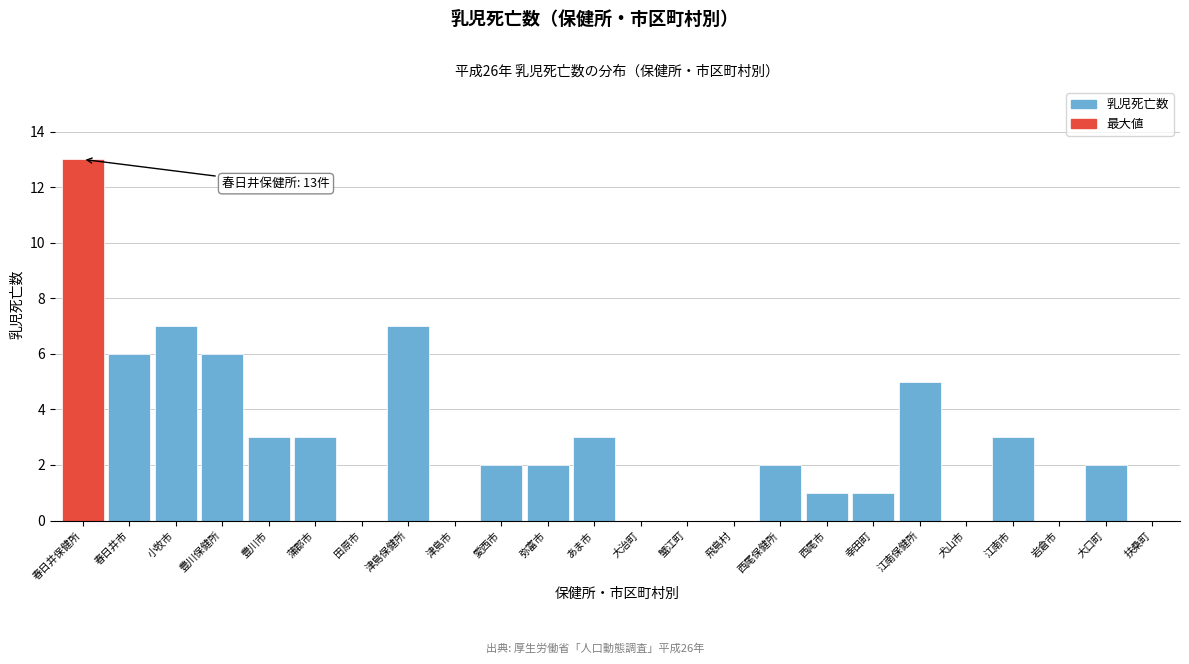

Reading left to right, transcribe all the data shown in this chart.

春日井保健所=13	春日井市=6	小牧市=7	豊川保健所=6	豊川市=3	蒲郡市=3	田原市=0	津島保健所=7	津島市=0	愛西市=2	弥富市=2	あま市=3	大治町=0	蟹江町=0	飛島村=0	西尾保健所=2	西尾市=1	幸田町=1	江南保健所=5	犬山市=0	江南市=3	岩倉市=0	大口町=2	扶桑町=0